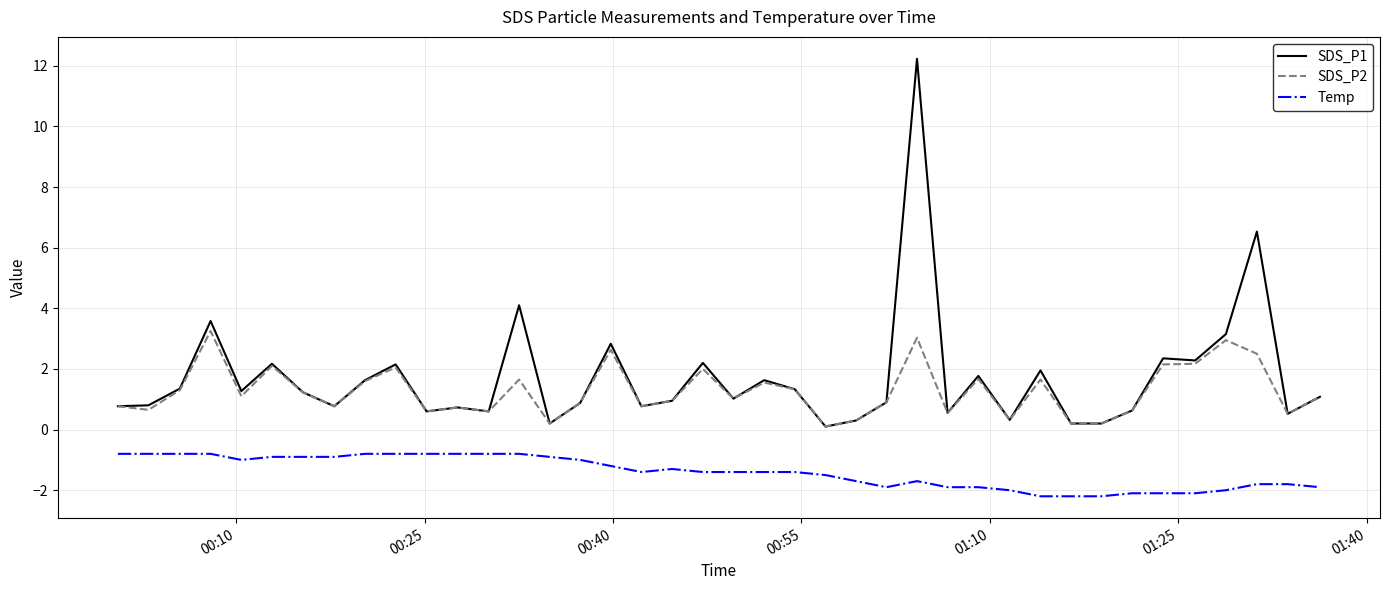

What is the average value of the Temp series?

-1.4